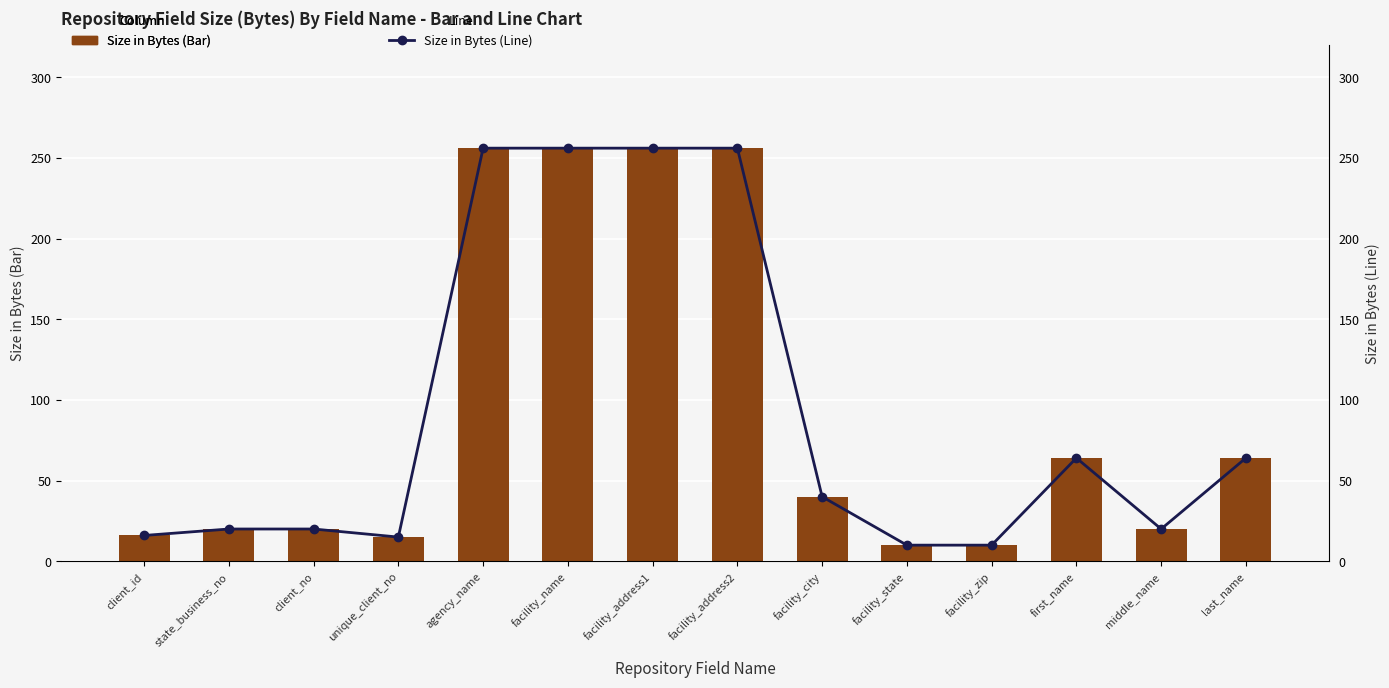

Reading left to right, transcribe all the data shown in this chart.

Size in Bytes (Bar): client_id=16	state_business_no=20	client_no=20	unique_client_no=15	agency_name=256	facility_name=256	facility_address1=256	facility_address2=256	facility_city=40	facility_state=10	facility_zip=10	first_name=64	middle_name=20	last_name=64
Size in Bytes (Line): client_id=16	state_business_no=20	client_no=20	unique_client_no=15	agency_name=256	facility_name=256	facility_address1=256	facility_address2=256	facility_city=40	facility_state=10	facility_zip=10	first_name=64	middle_name=20	last_name=64